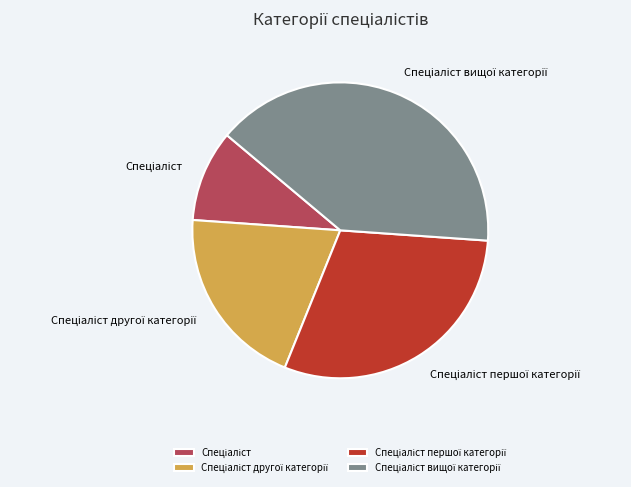

Is there any slice that represents more than half of the pie?

No